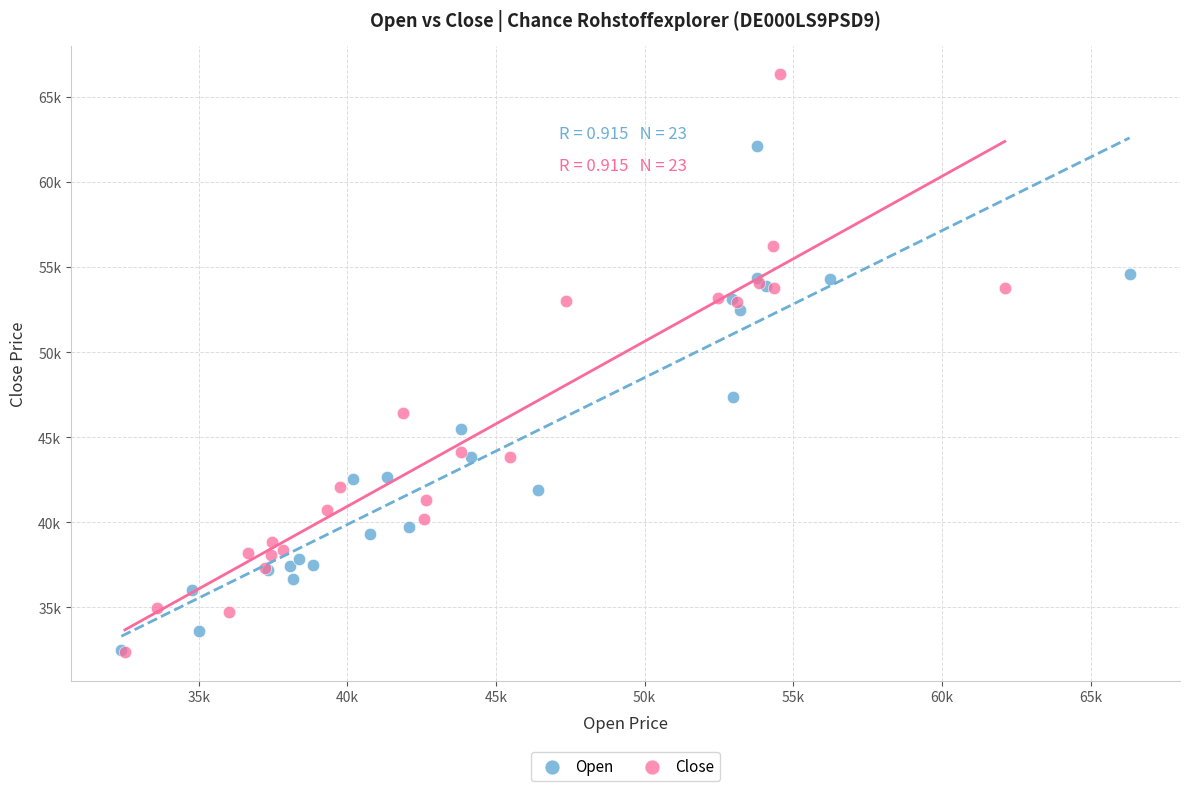

What are all the series names shown in the legend?

Open, Close